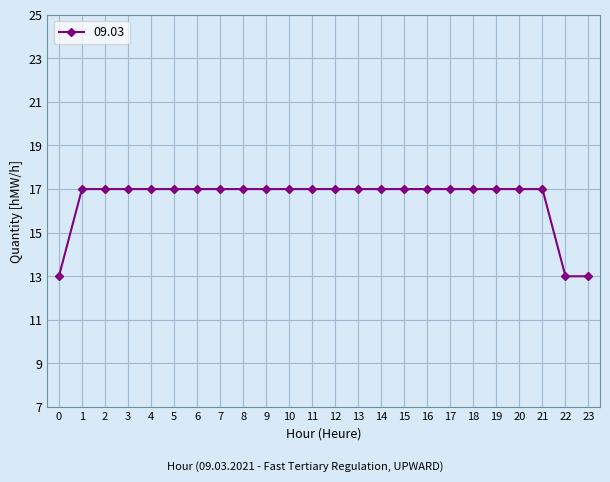

How many distinct data groups are displayed?

1